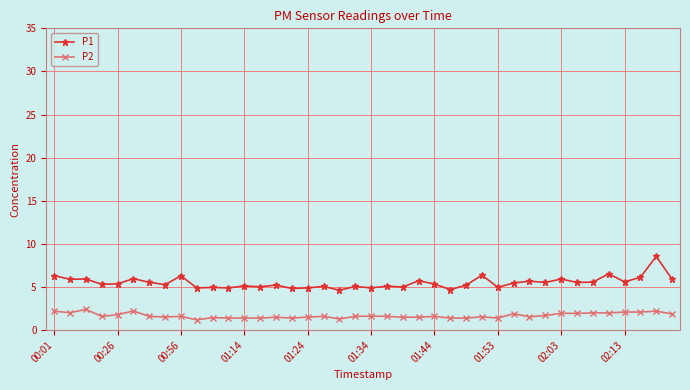

True or false: P1 and P2 intersect in this chart.

False